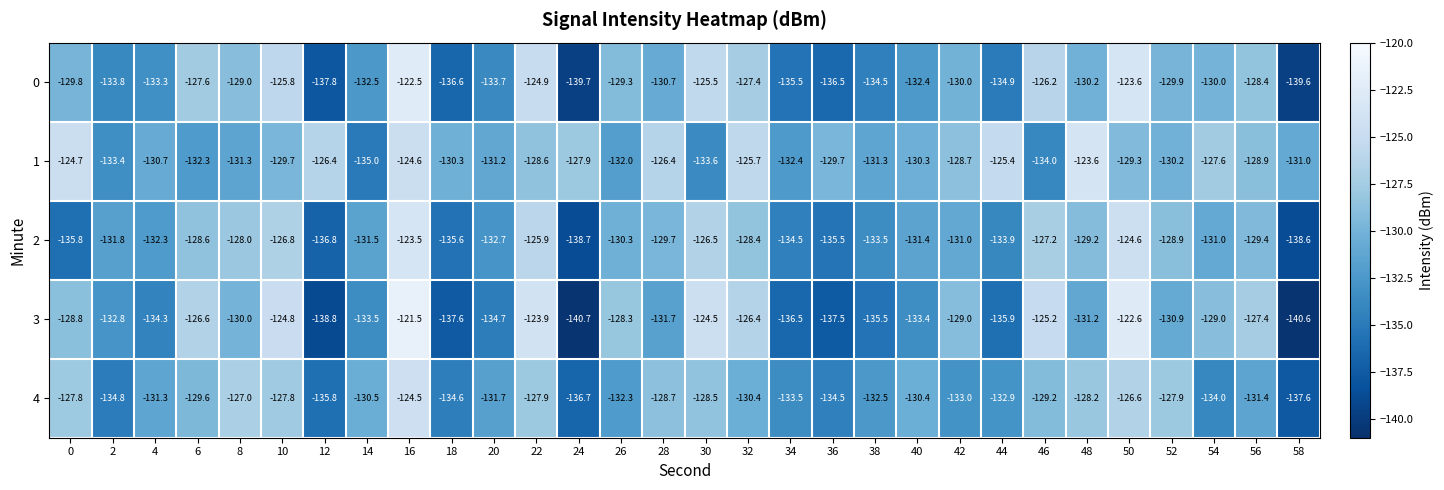

At 32, list the series in order from smallest to largest.

4, 2, 0, 3, 1